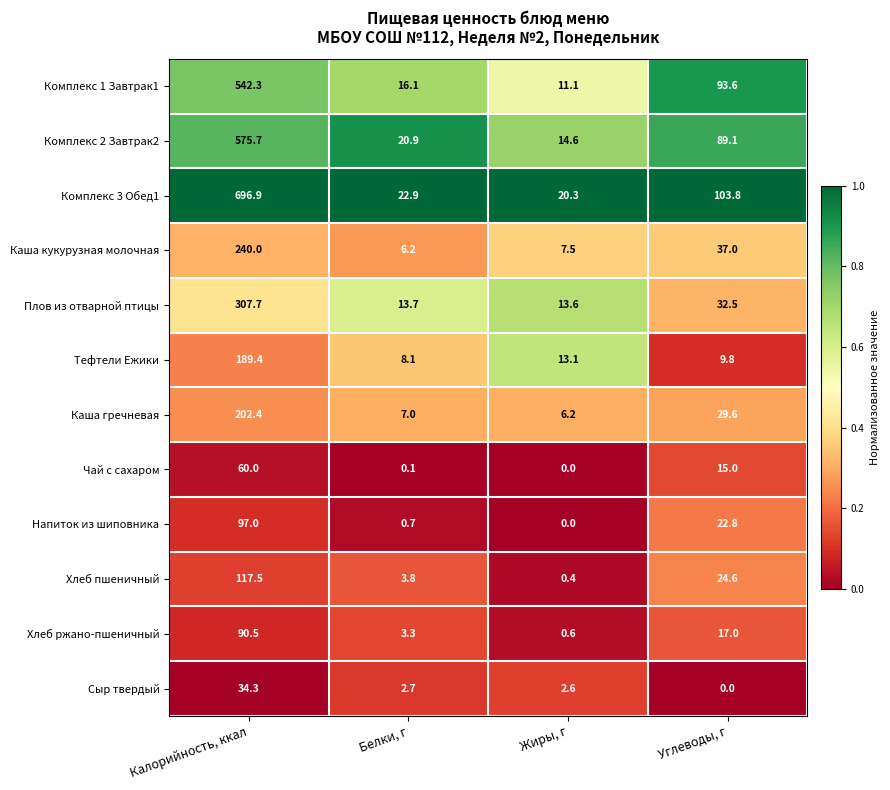

At which label does Сыр твердый reach its minimum?

Углеводы, г